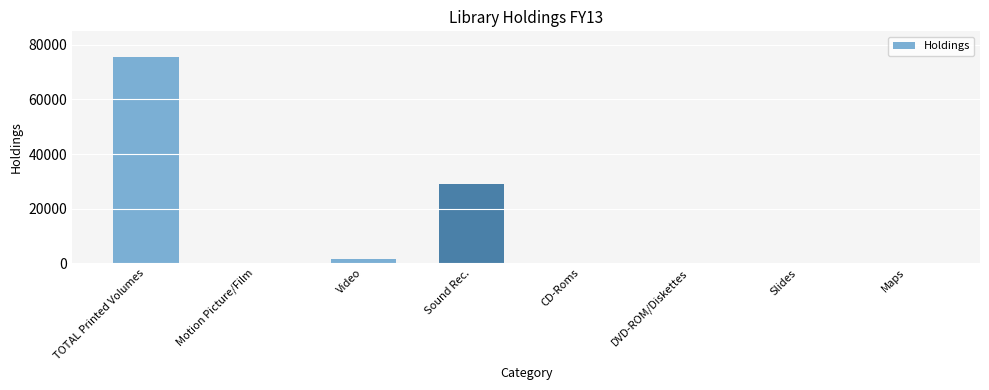

Between Sound Rec. and Slides, which is larger?

Sound Rec.